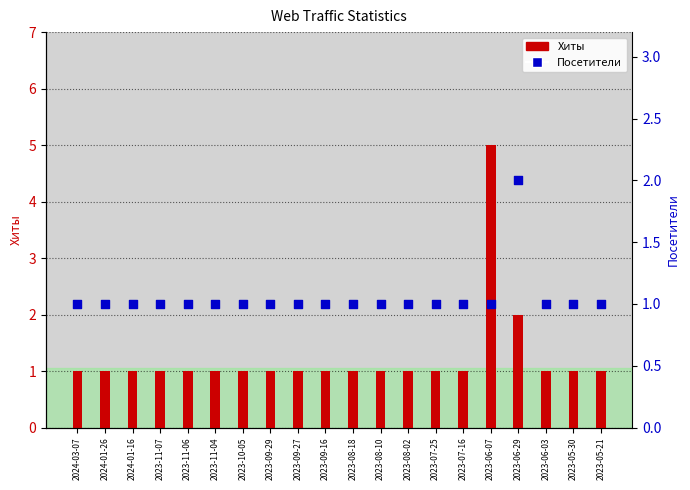

What are all the series names shown in the legend?

Хиты, Посетители